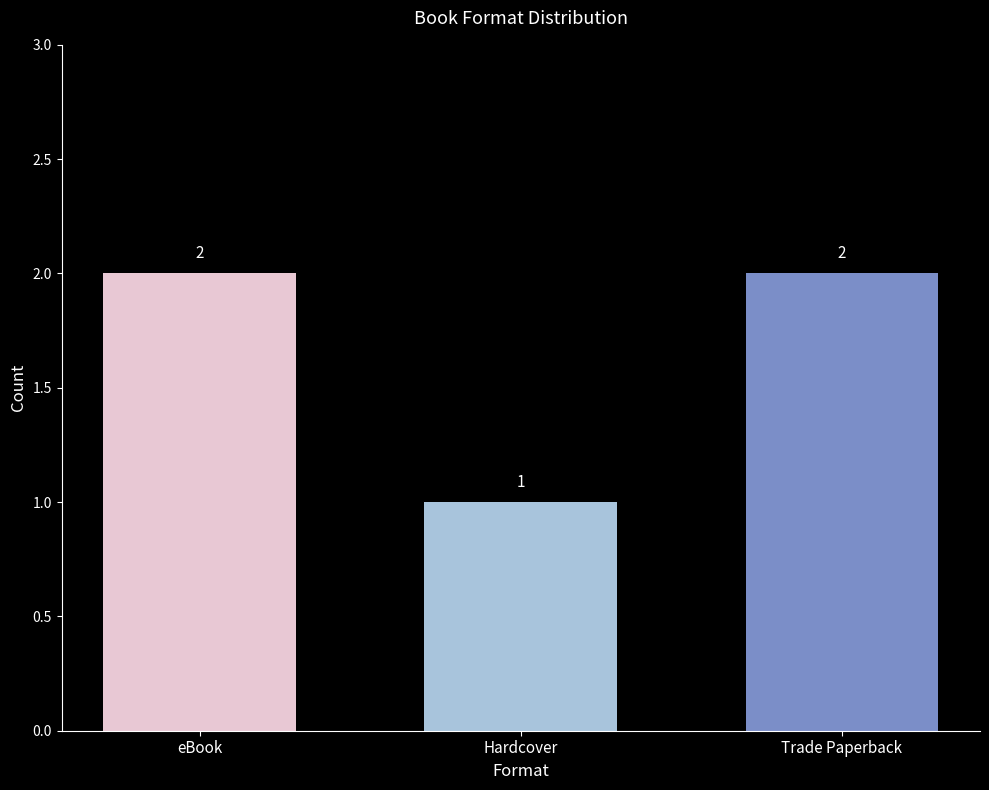

Is it true that the value at Trade Paperback is 2?

True